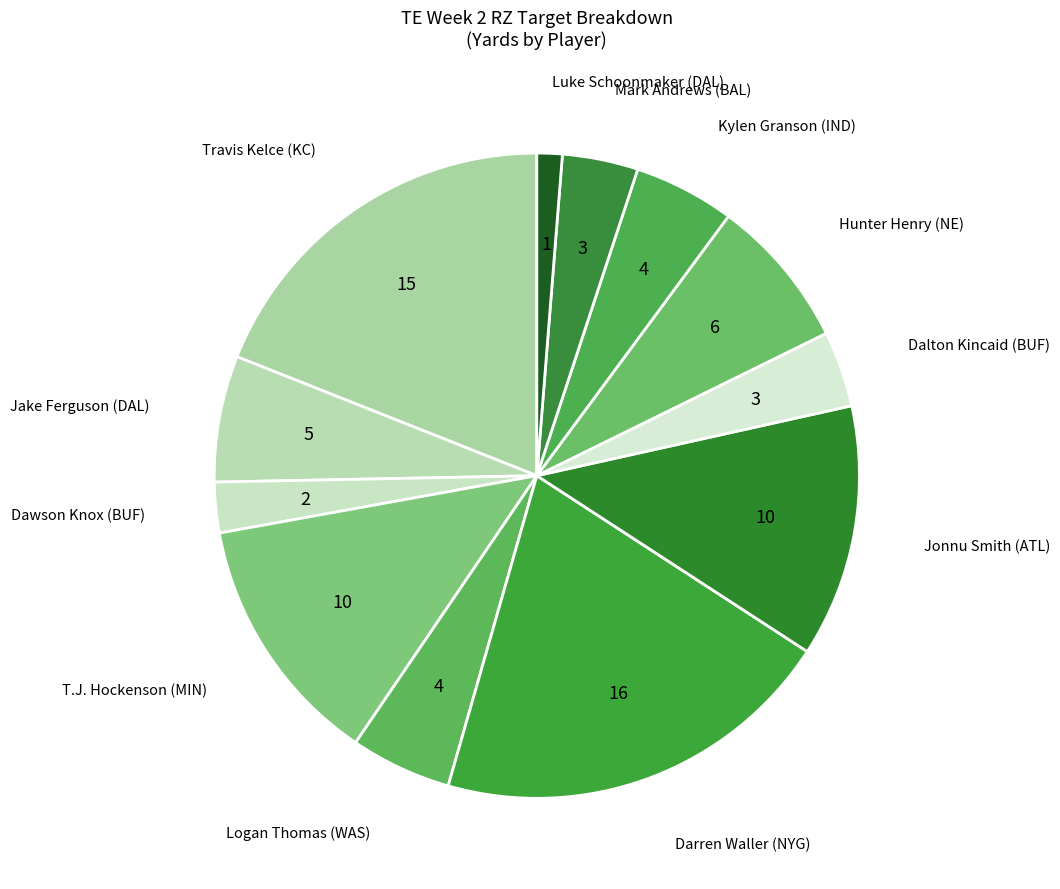

What is the ratio of the value at T.J. Hockenson (MIN) to the value at Jonnu Smith (ATL)?

1.0